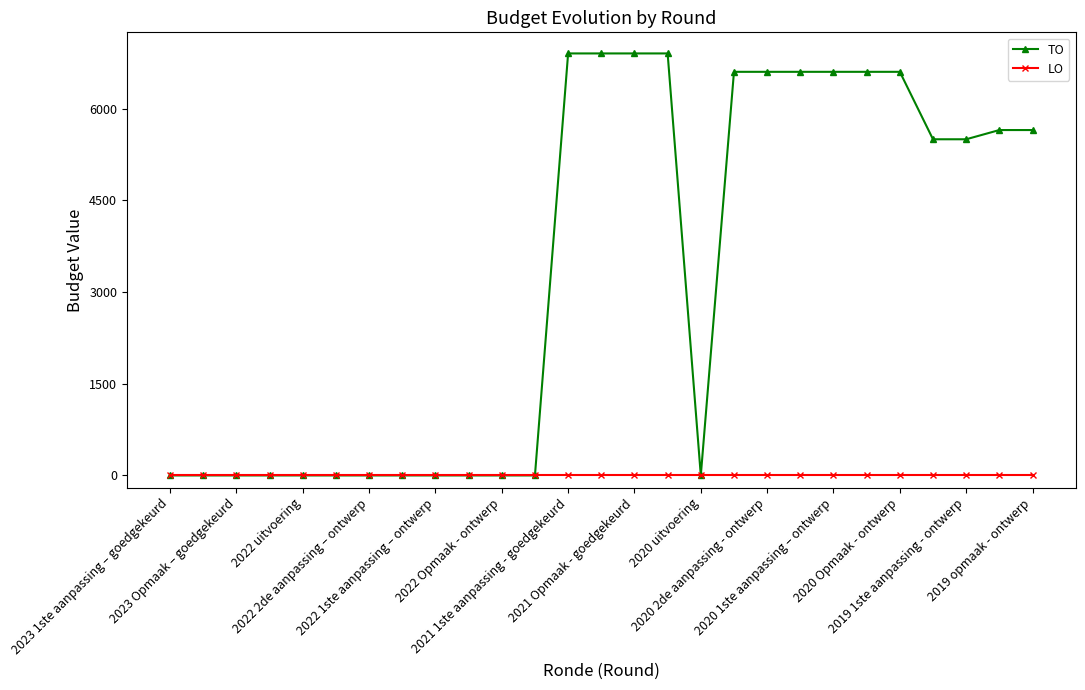

What is the greatest value displayed?

6907